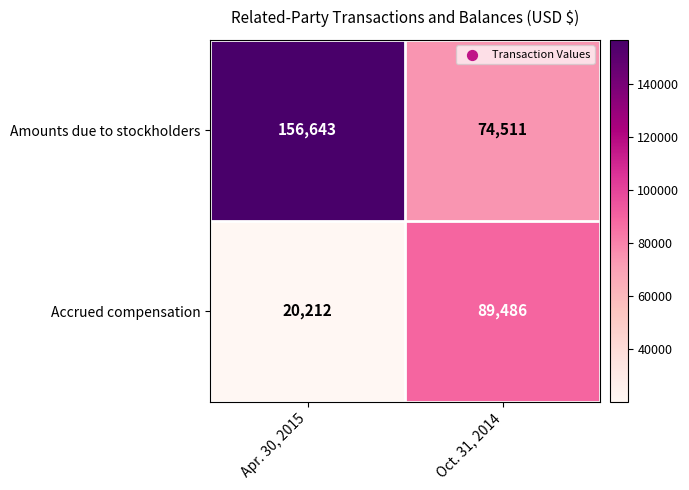

Which series has the largest total across all categories?

Amounts due to stockholders